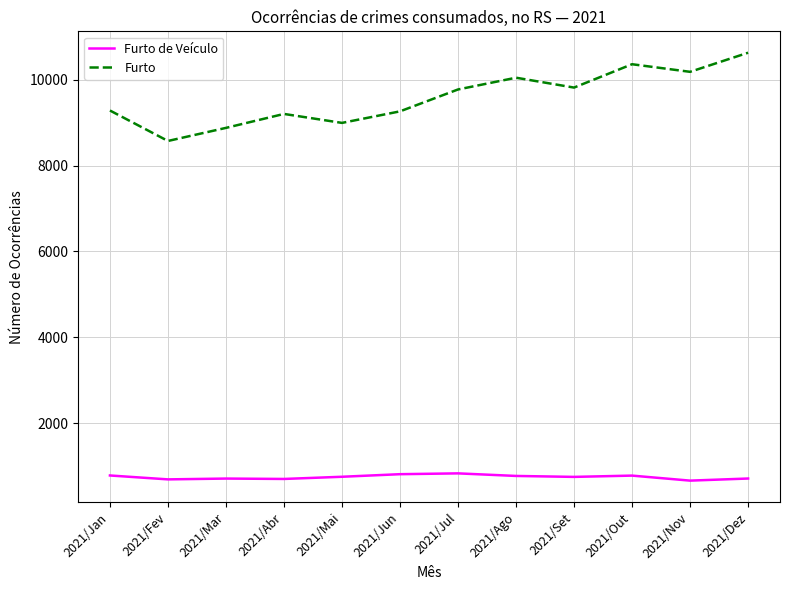

At how many categories does at least one series exceed 5896?

12